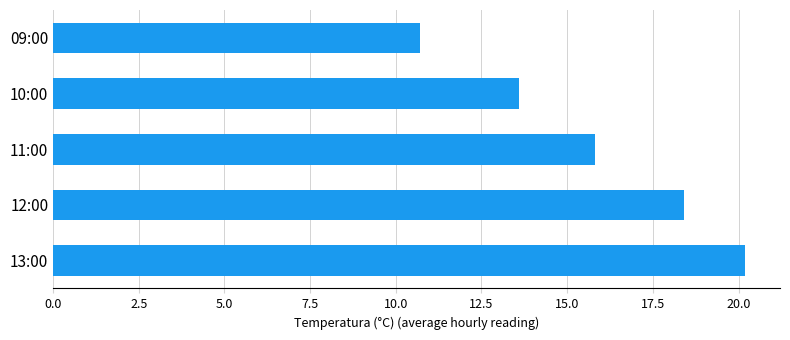

The chart shows a value of 15.8 at 11:00. True or false?

True